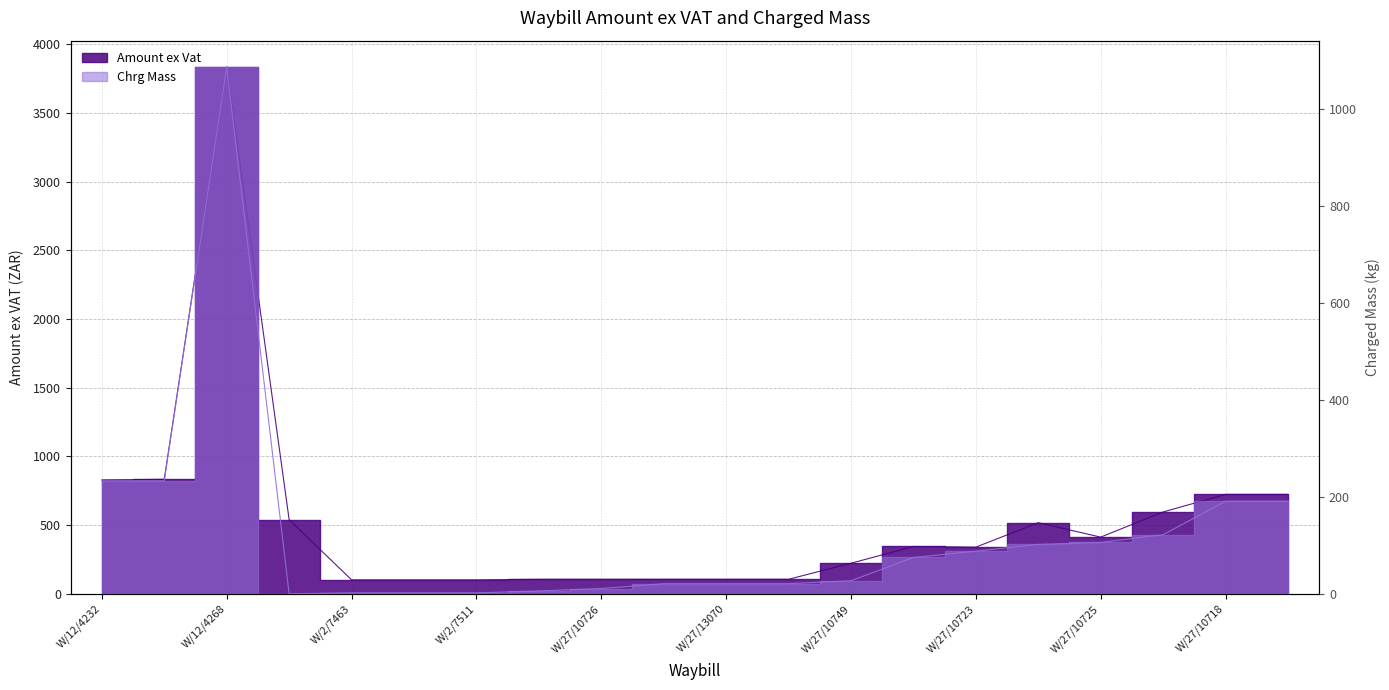

What position from the right is W/27/10725?

4